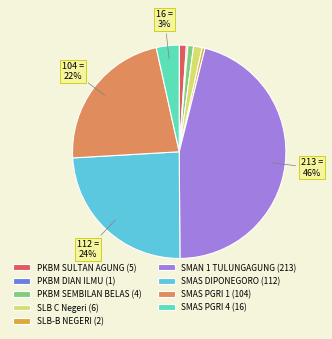

Is it true that SMAS PGRI 1 (104) is 22% of the pie?

True